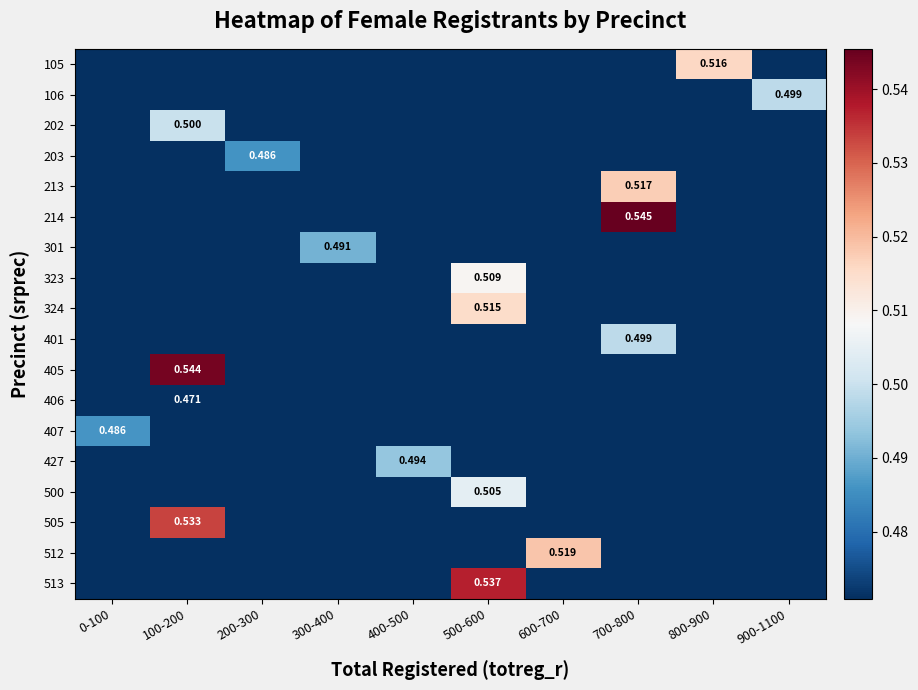

At how many categories does at least one series exceed 0?

10